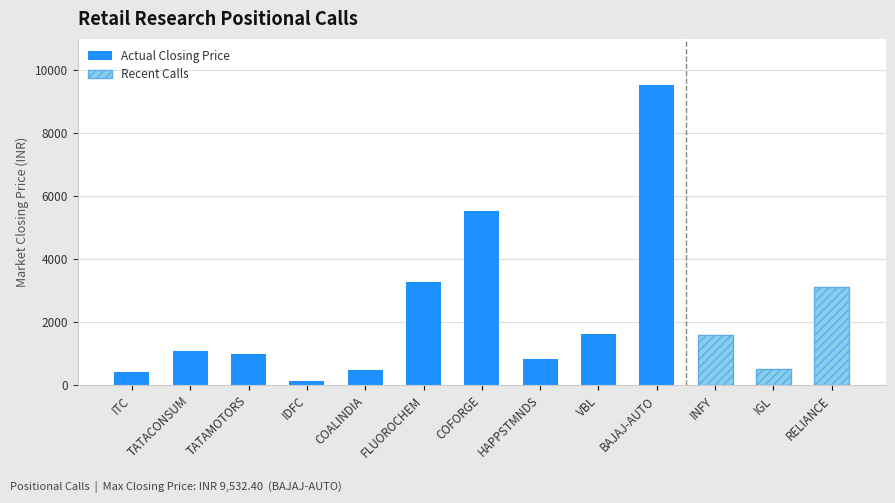

Which category has the lowest value across all series?

IDFC